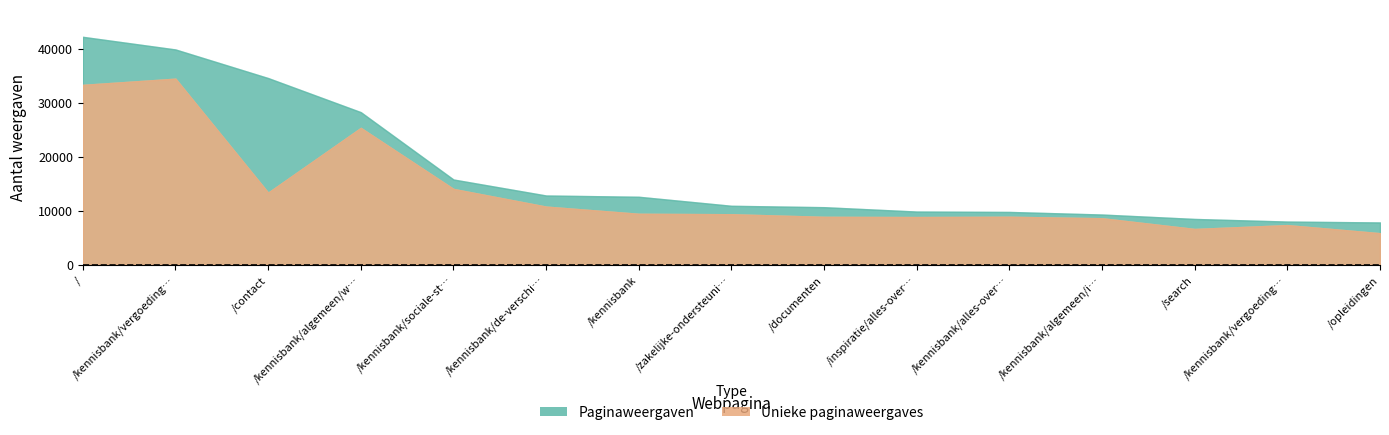

Reading left to right, transcribe all the data shown in this chart.

Paginaweergaven: Paginaweergaven=42216	Unieke paginaweergaves=39875	2=34578	3=28264	4=15792	5=12829	6=12593	7=10922	8=10664	9=9855	10=9784	11=9304	12=8486	13=8001	14=7837
Unieke paginaweergaves: Paginaweergaven=33323	Unieke paginaweergaves=34468	2=13364	3=25356	4=14050	5=10776	6=9446	7=9362	8=8881	9=8840	10=8895	11=8622	12=6634	13=7348	14=5852